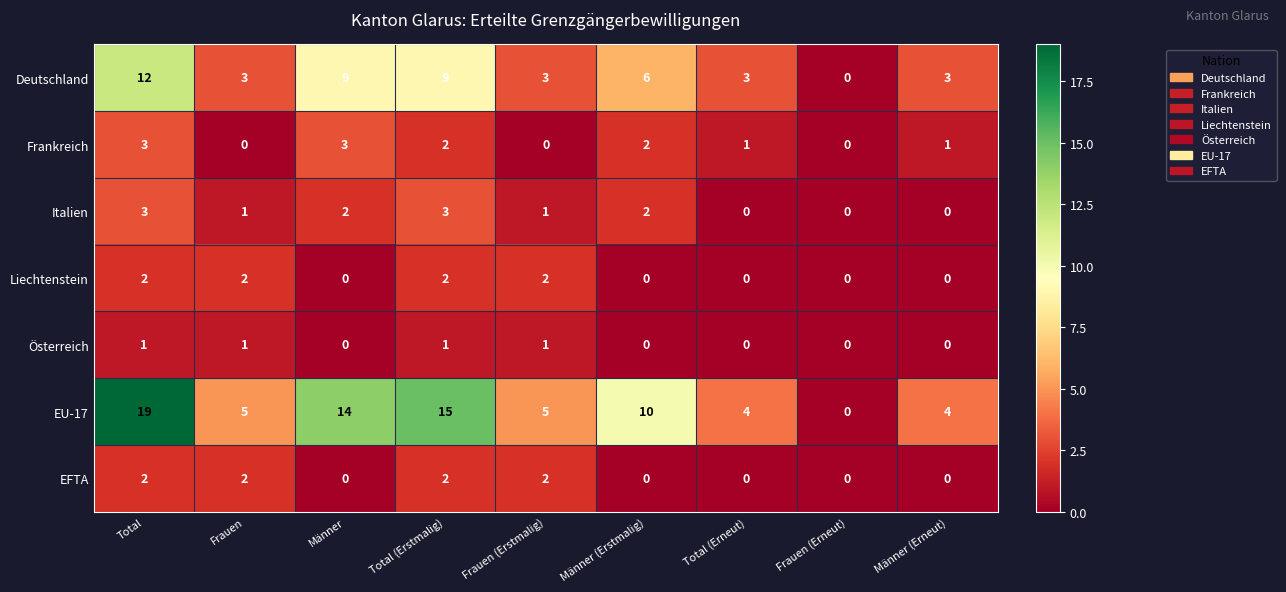

How many values in the EFTA series exceed 0?

4